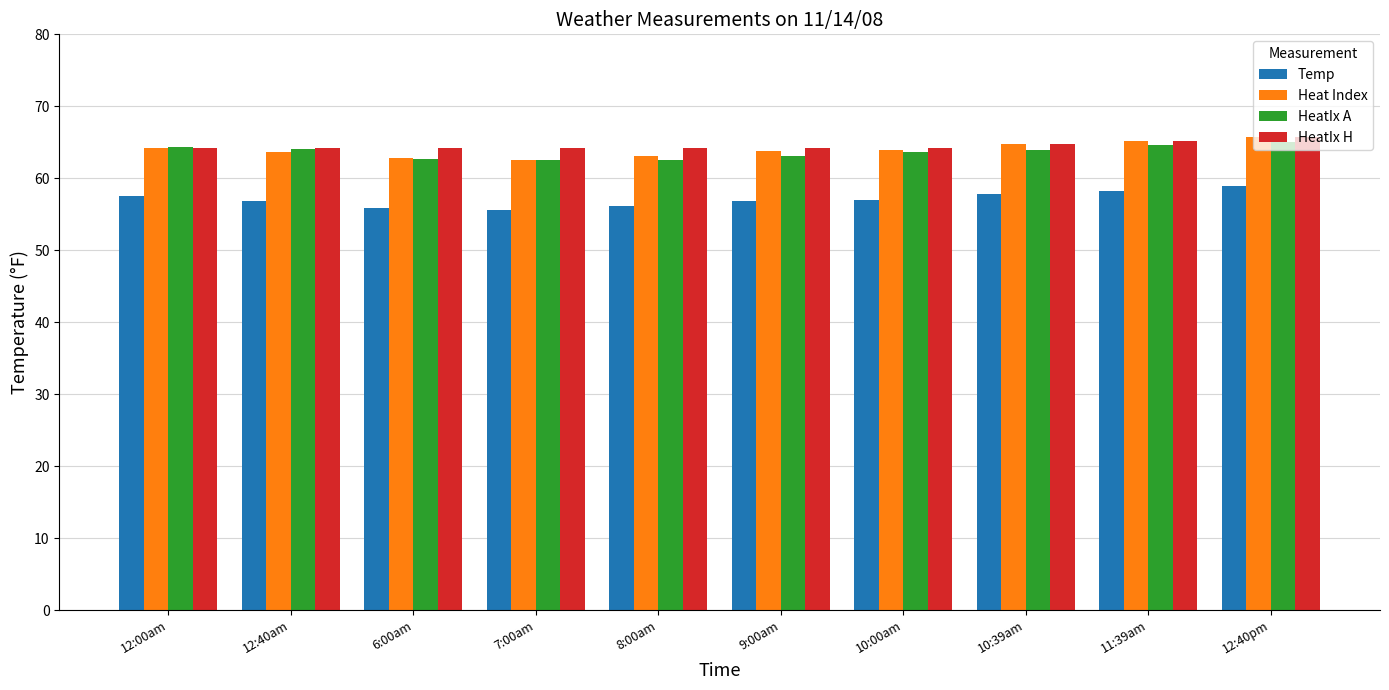

What is the spread (max minus min) of values at 12:40pm?

6.9